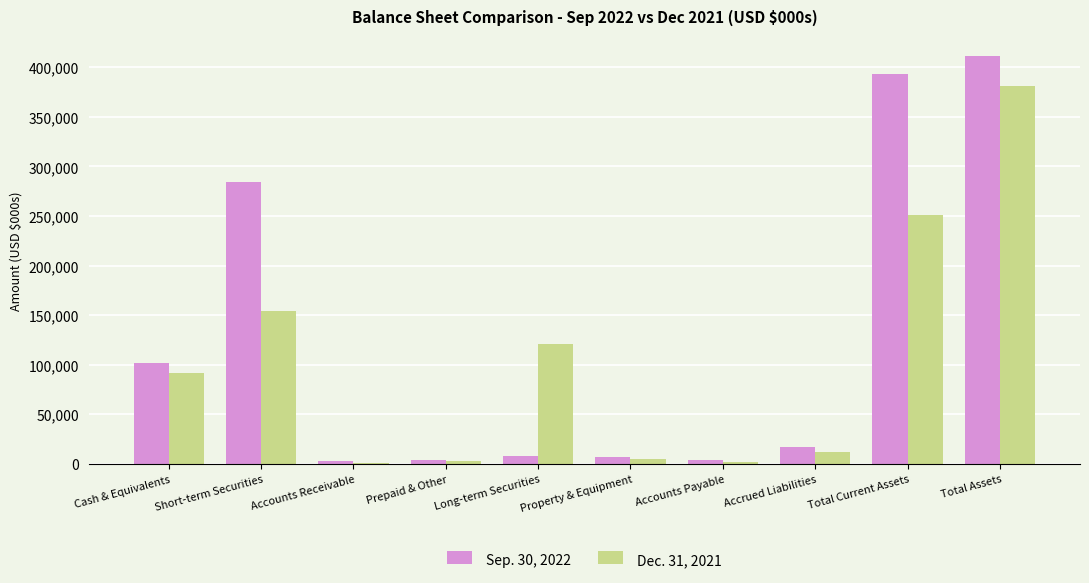

Between Short-term Securities and Total Assets, which series saw the biggest shift?

Dec. 31, 2021